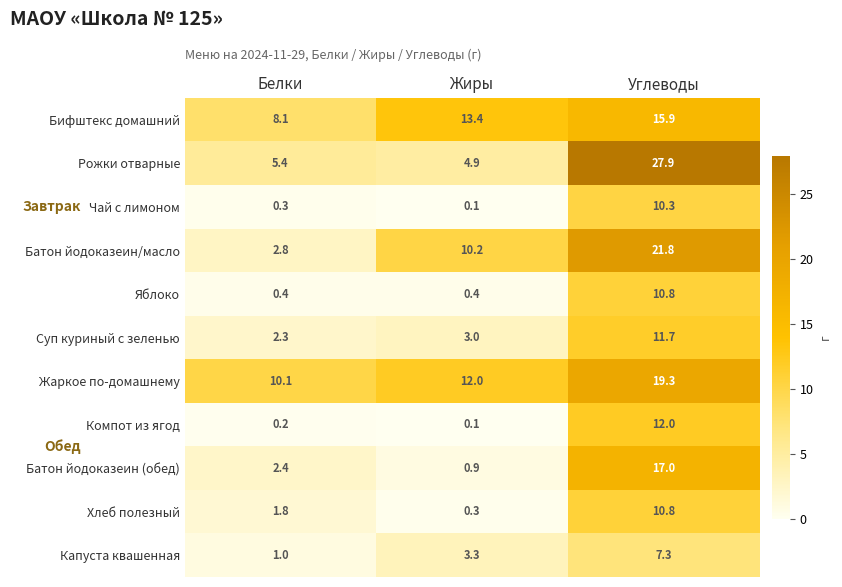

Which series has the largest total across all categories?

Жаркое по-домашнему